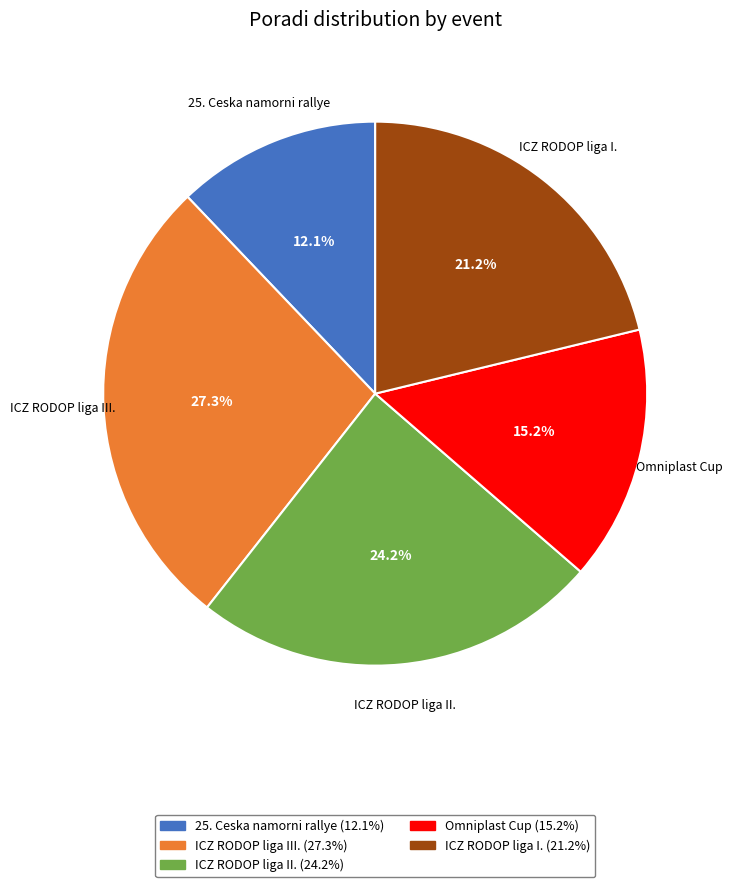

Is there any slice that represents more than half of the pie?

No